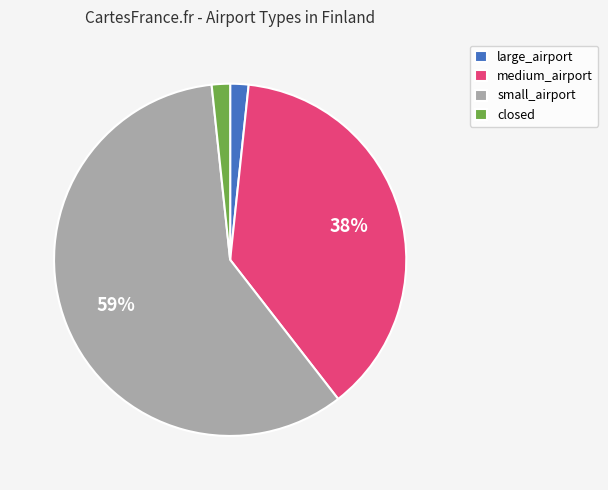

Is it true that small_airport is 47% of the pie?

False